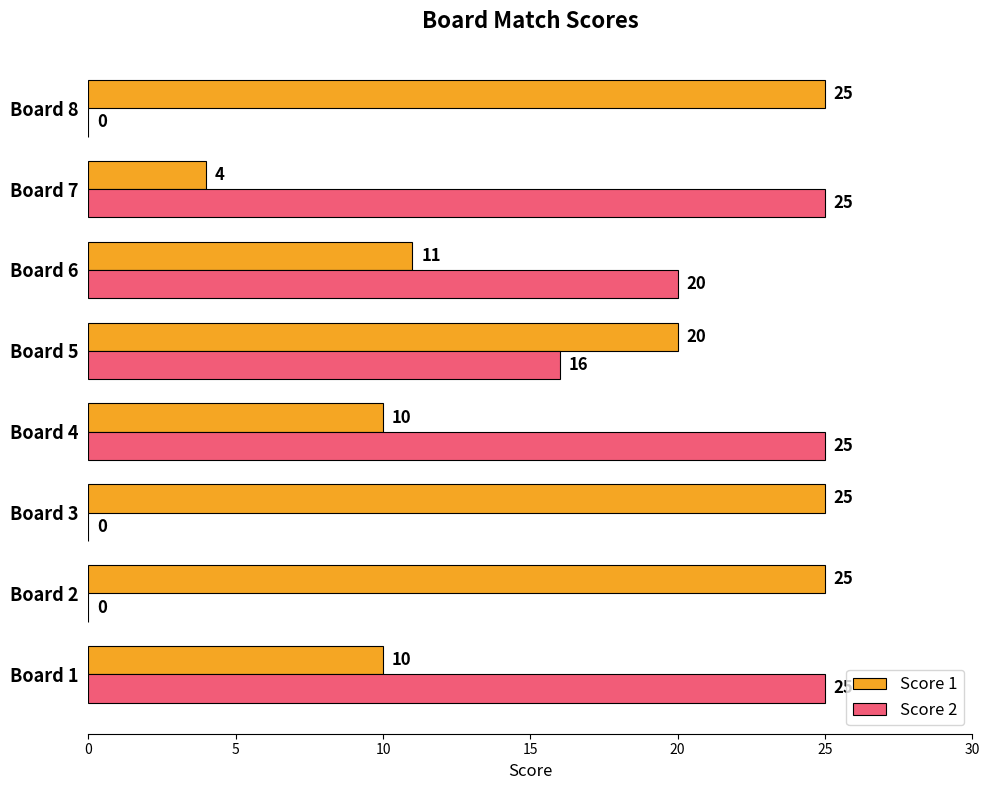

True or false: Score 1 has a value of 27 at Board 5.

False